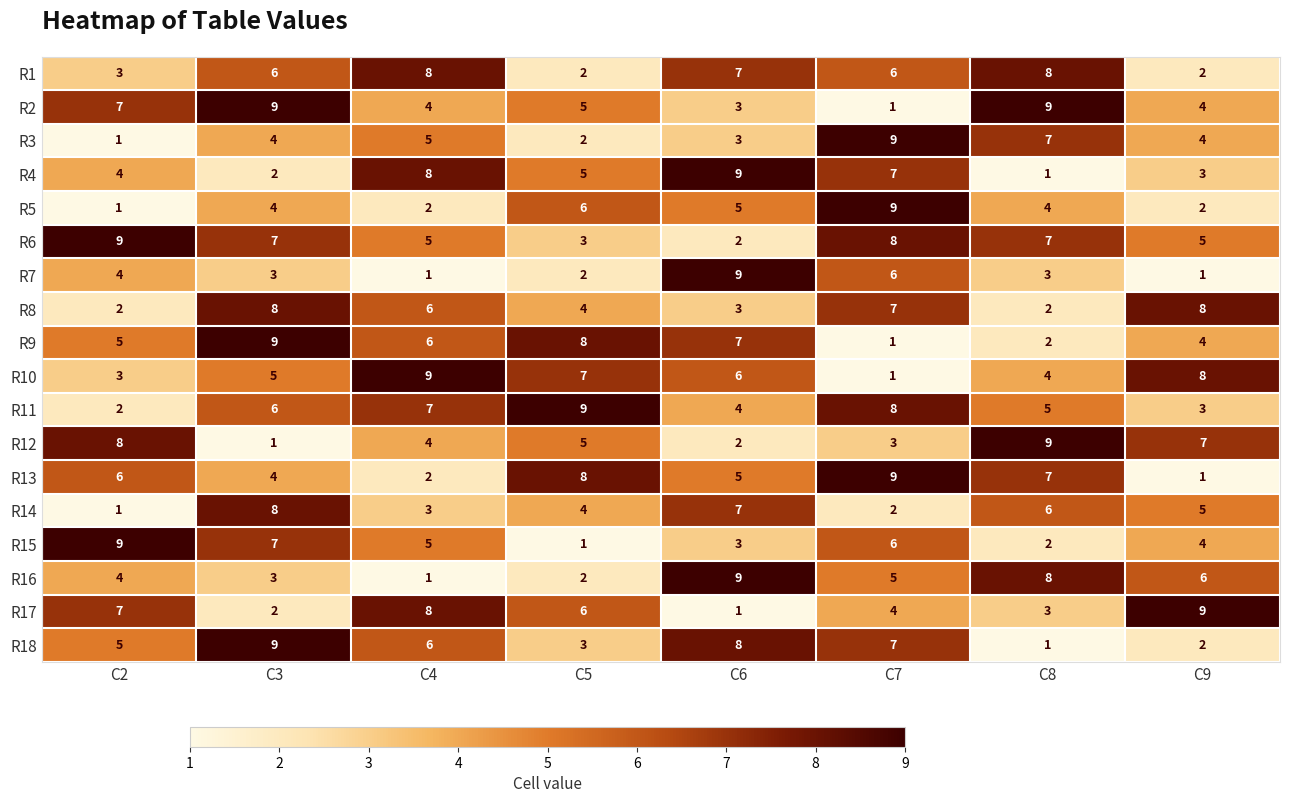

List the labels in order of R18 value, smallest first.

C8, C9, C5, C2, C4, C7, C6, C3